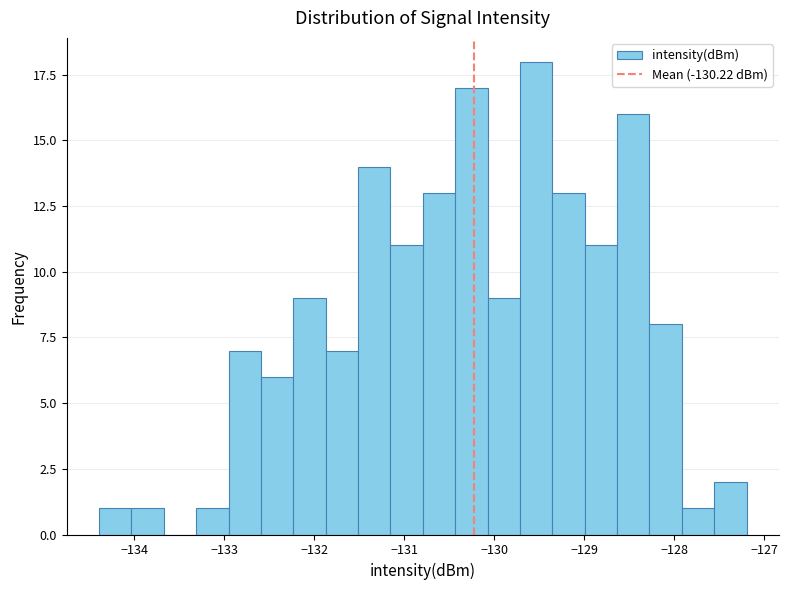

Read against the x-axis, roughly where is the centre of the tallest bar?

-129.5